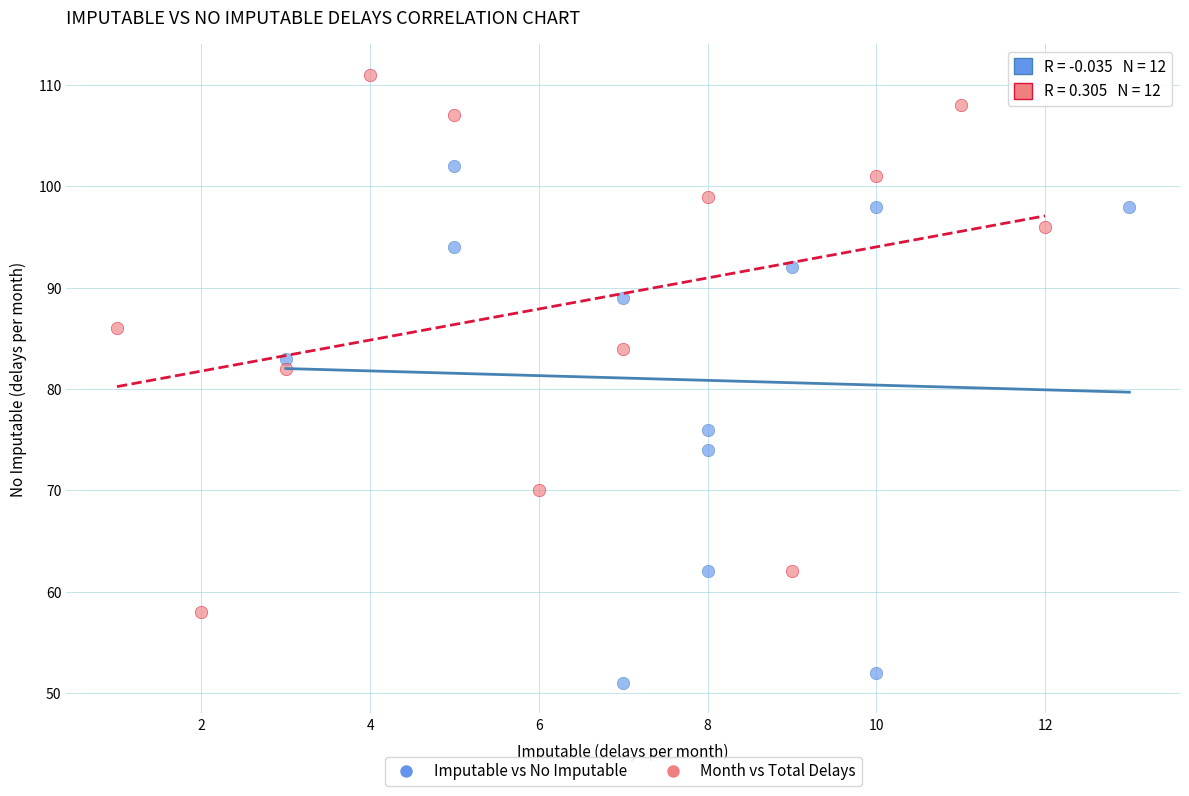

Which series contains the lowest Y value?

Imputable vs No Imputable